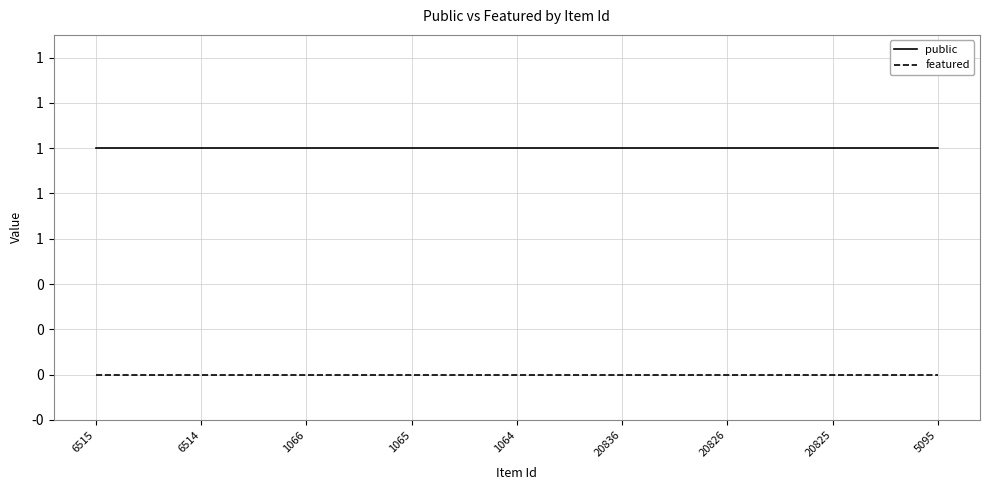

Reading left to right, what are all the values shown in this chart?

public: 1	1	1	1	1	1	1	1	1
featured: 0	0	0	0	0	0	0	0	0